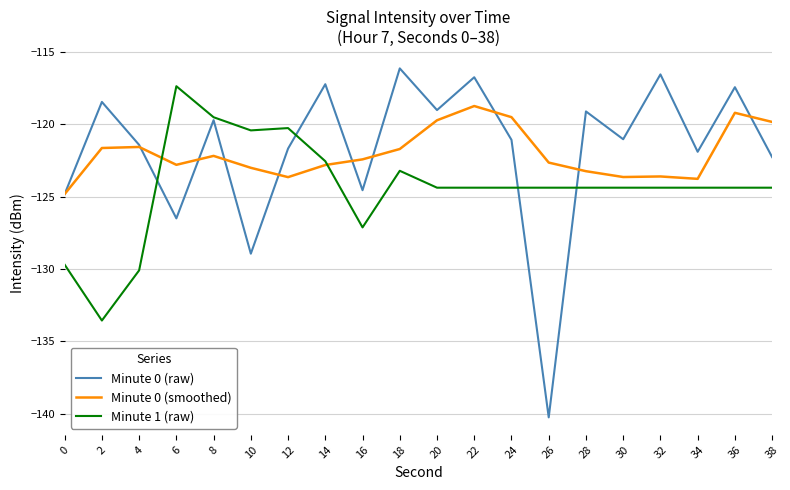

The value of Minute 1 (raw) at 12 is -210.6. True or false?

False